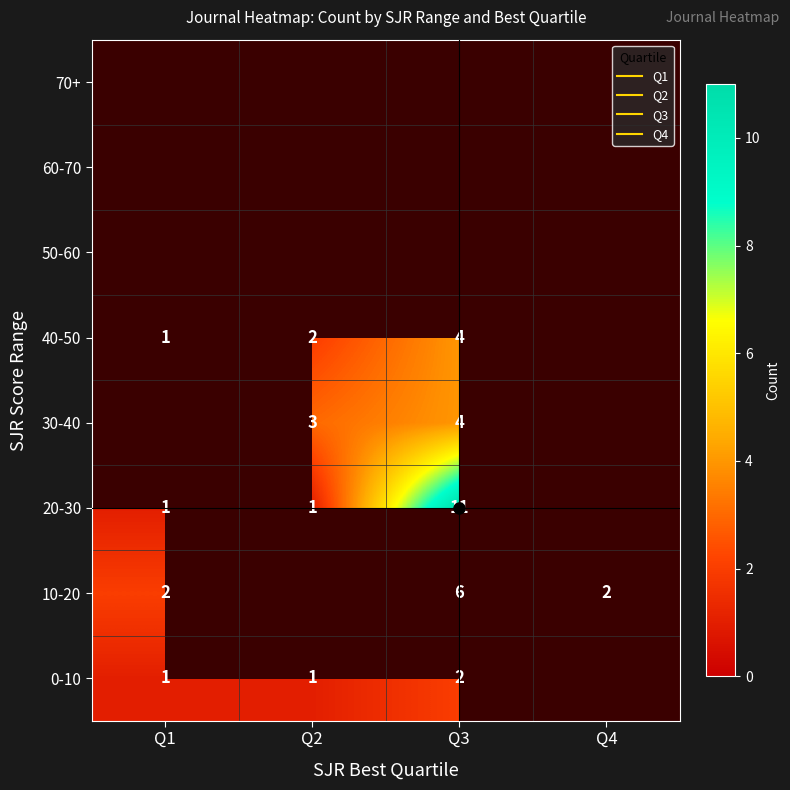

Which series changed the most between Q1 and Q3?

20-30